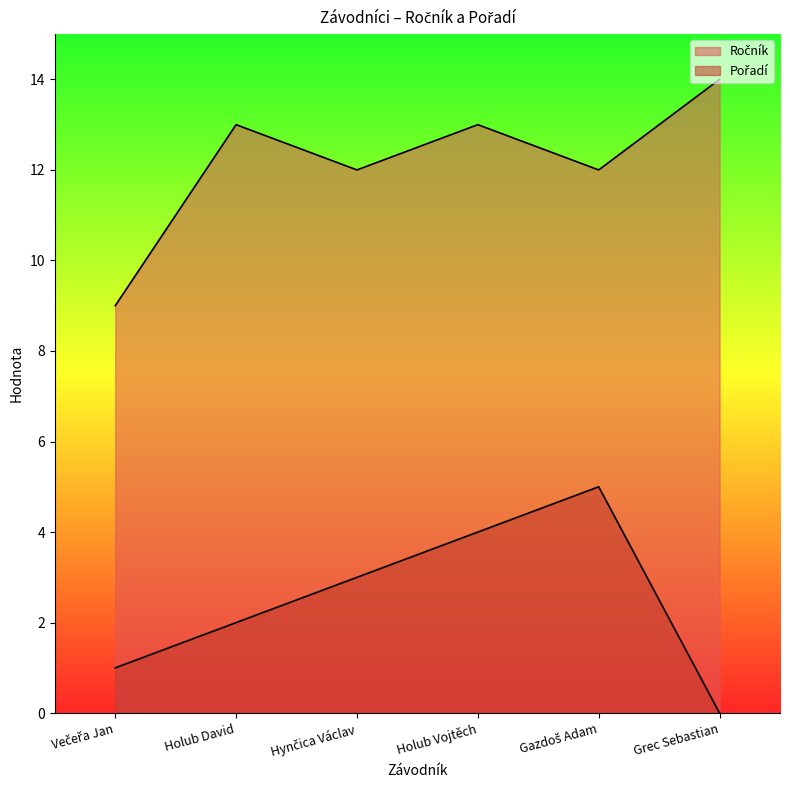

At which label does Pořadí reach its minimum?

Grec Sebastian